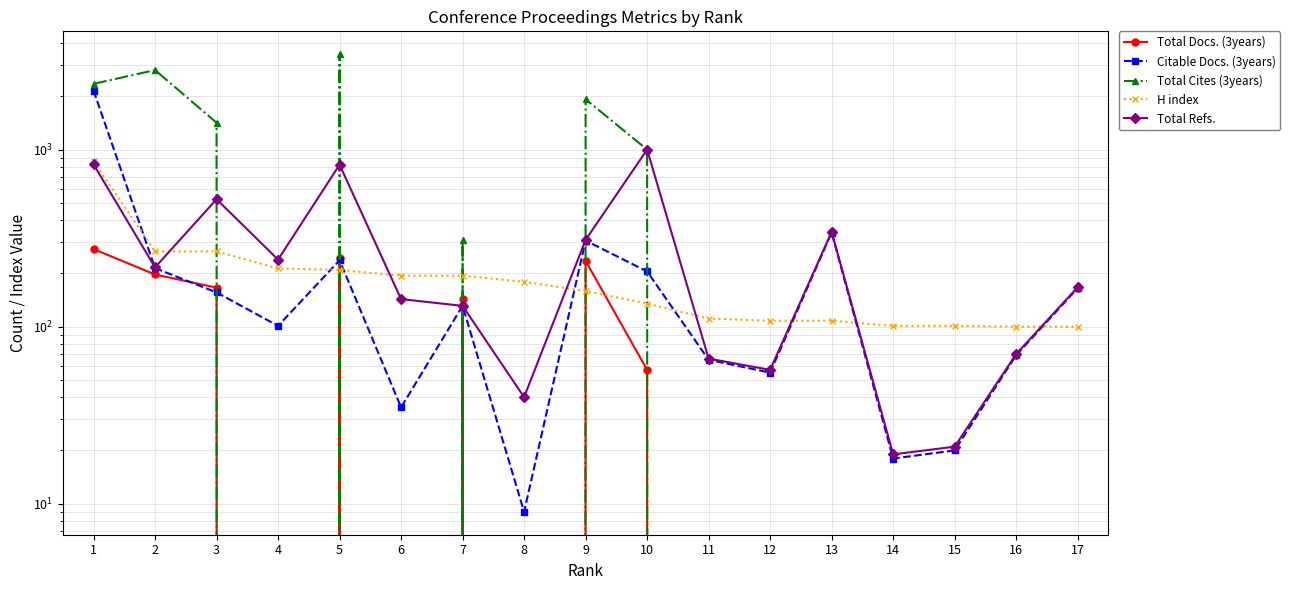

The Total Refs. series shows 136 at 9. True or false?

False